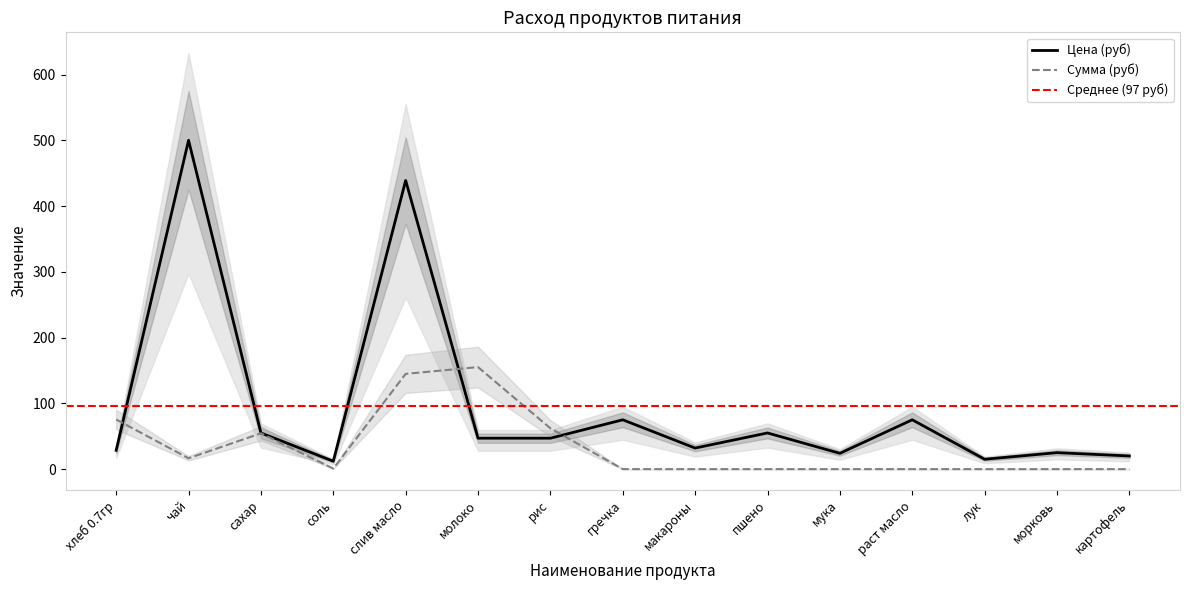

True or false: Сумма (руб) and Цена (руб) intersect in this chart.

True